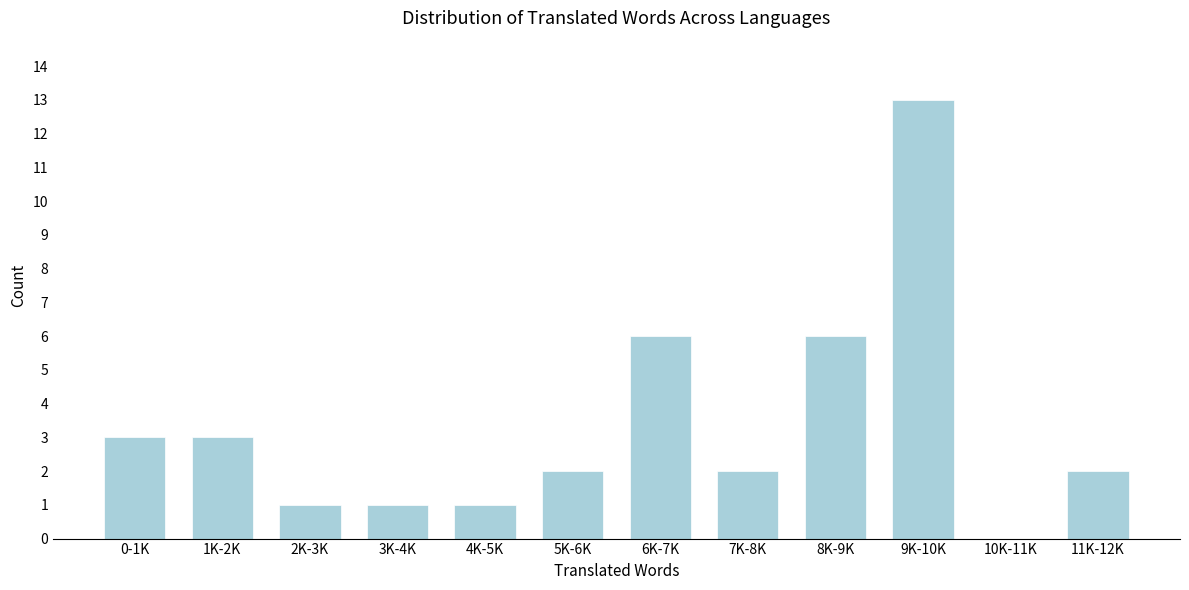

Reading right to left, list all the values displayed in this chart.

11K-12K=2	10K-11K=0	9K-10K=13	8K-9K=6	7K-8K=2	6K-7K=6	5K-6K=2	4K-5K=1	3K-4K=1	2K-3K=1	1K-2K=3	0-1K=3